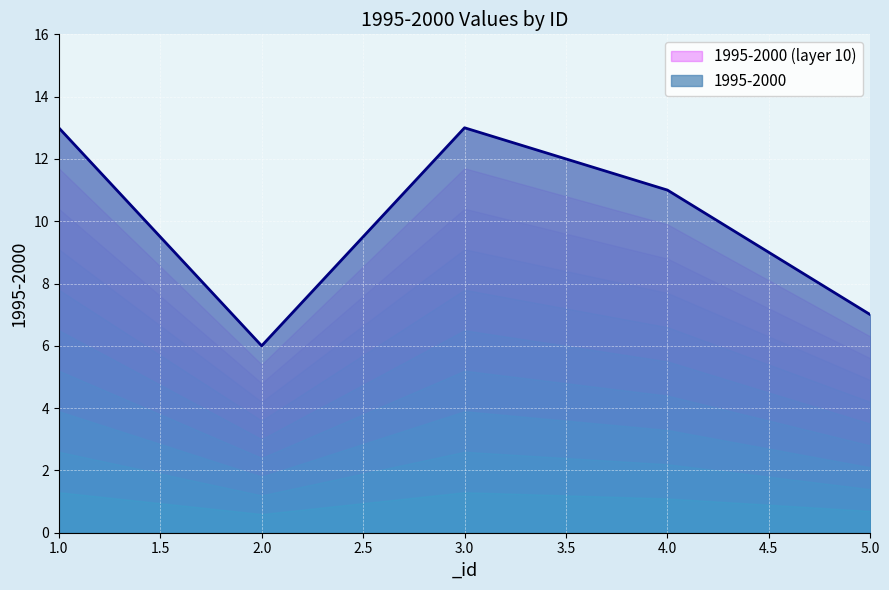

How many values exceed 11?

2